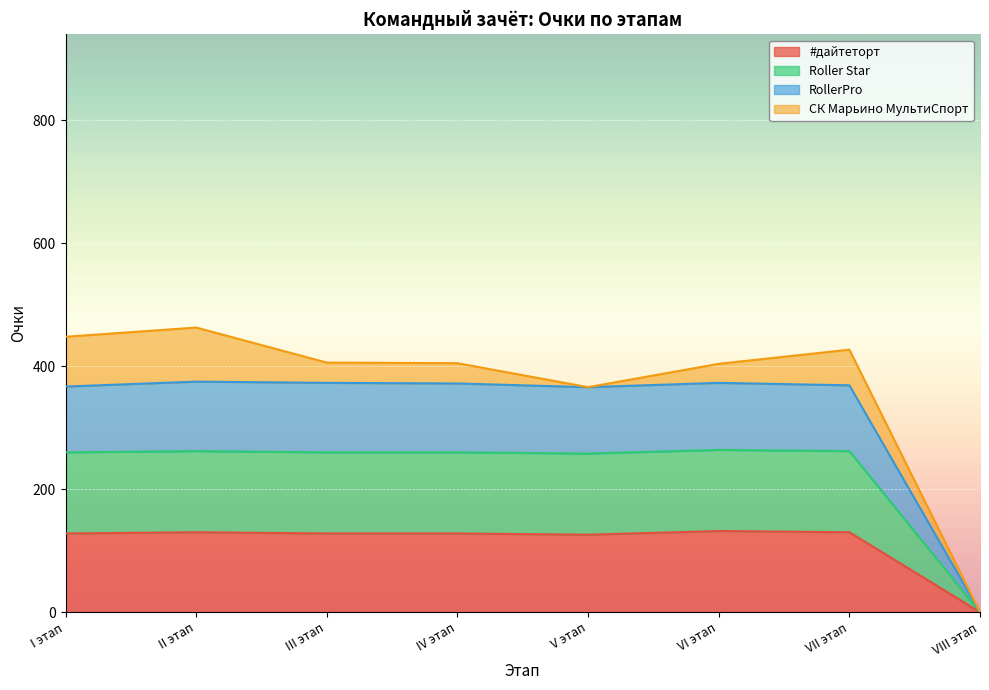

Where is #дайтеторт nearest to the value 66?

V этап